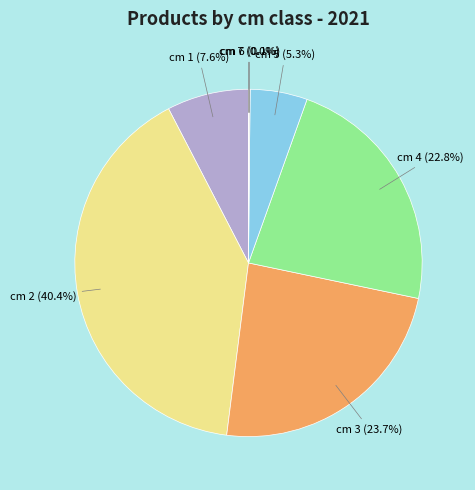

Is there a majority slice in this chart?

No